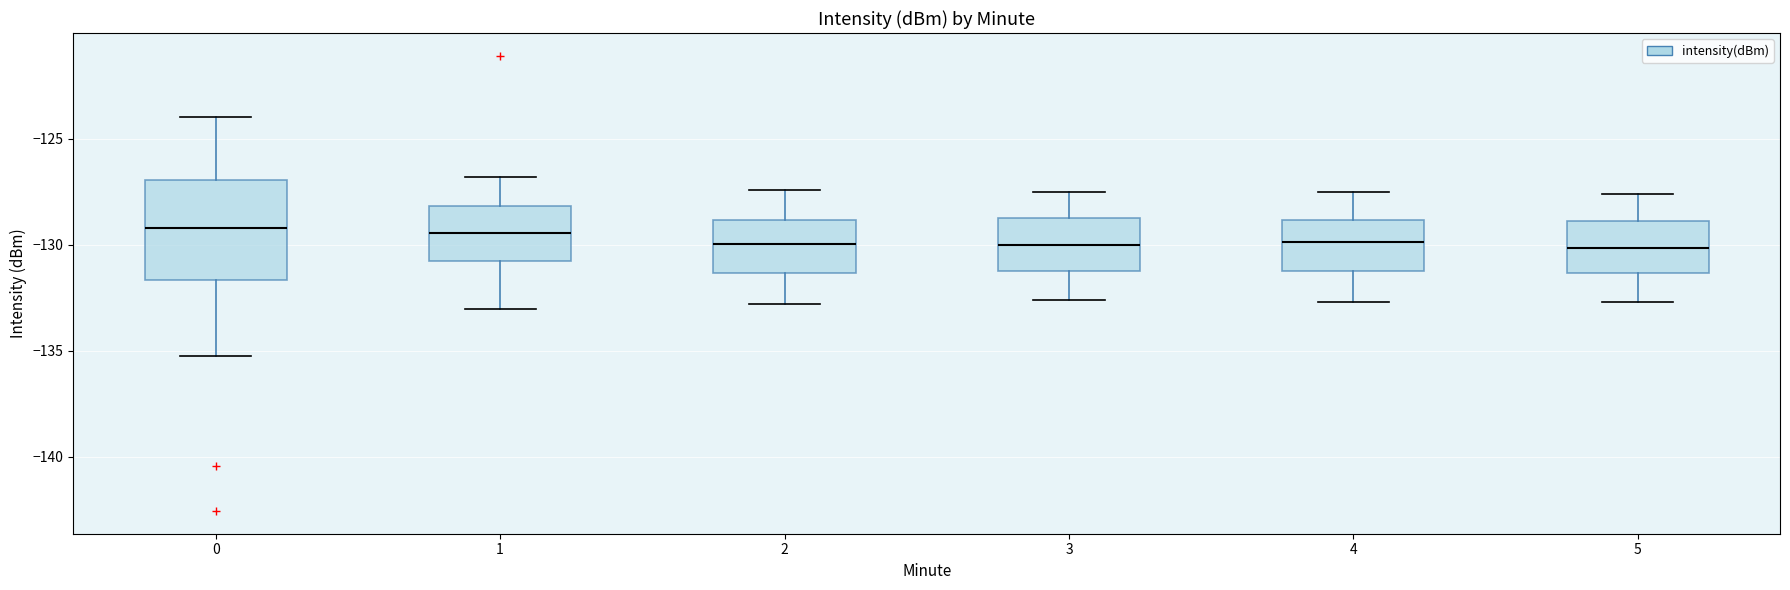

Reading left to right, transcribe this box plot: for each box, give where its median line is, the range the box spans, and where its two whiskers end, as read against the y-axis. The values are not printed on the chart, so give them approximately, as read against the axis.

0: median -129.0, box -131.5 to -127.0, whiskers -135.5 to -124.0
1: median -129.5, box -131.0 to -128.0, whiskers -133.0 to -127.0
2: median -130.0, box -131.5 to -129.0, whiskers -133.0 to -127.5
3: median -130.0, box -131.0 to -128.5, whiskers -132.5 to -127.5
4: median -130.0, box -131.0 to -129.0, whiskers -132.5 to -127.5
5: median -130.0, box -131.5 to -129.0, whiskers -132.5 to -127.5